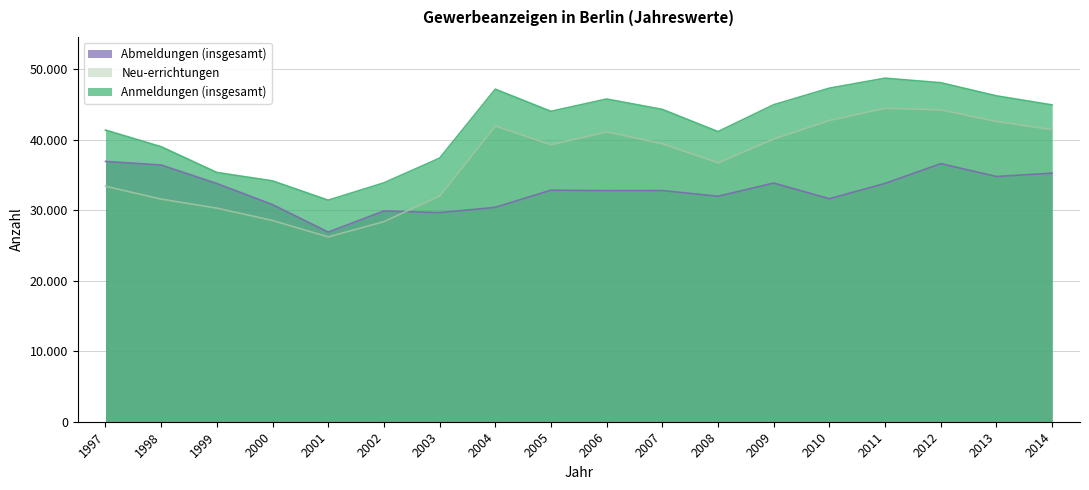

At which category is the sum across all series the highest?

2012